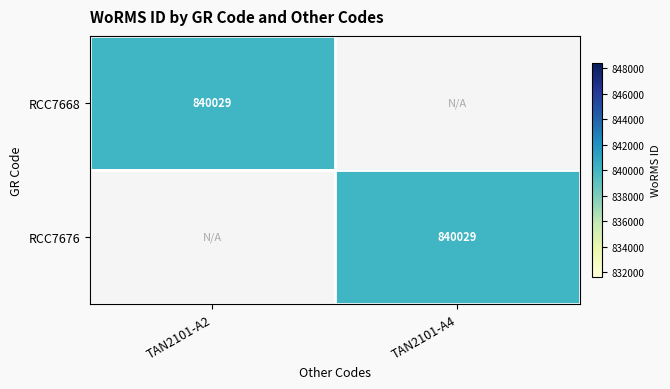

The value of RCC7668 at TAN2101-A2 is 394899. True or false?

False